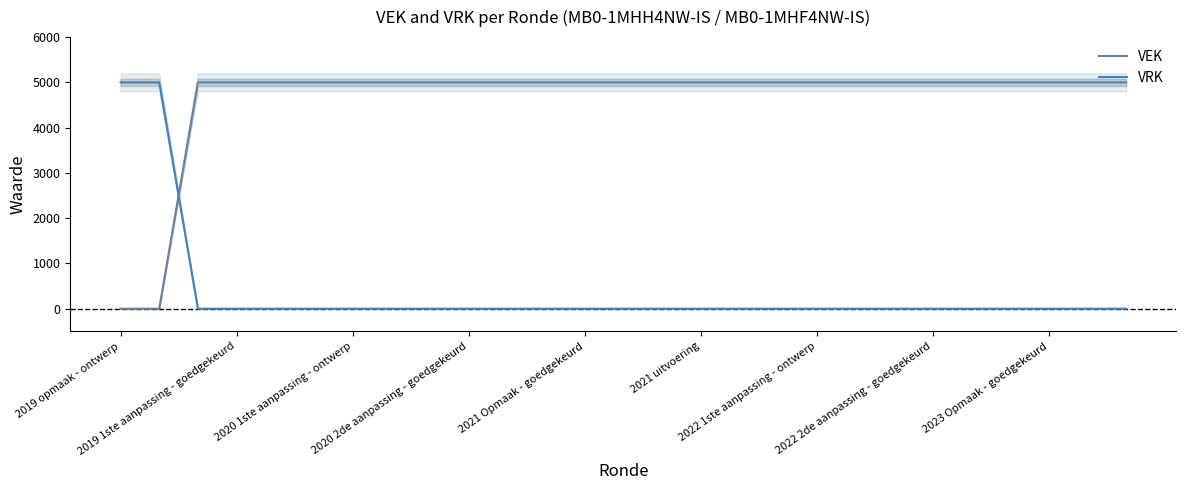

The VEK series shows 7722 at 19. True or false?

False